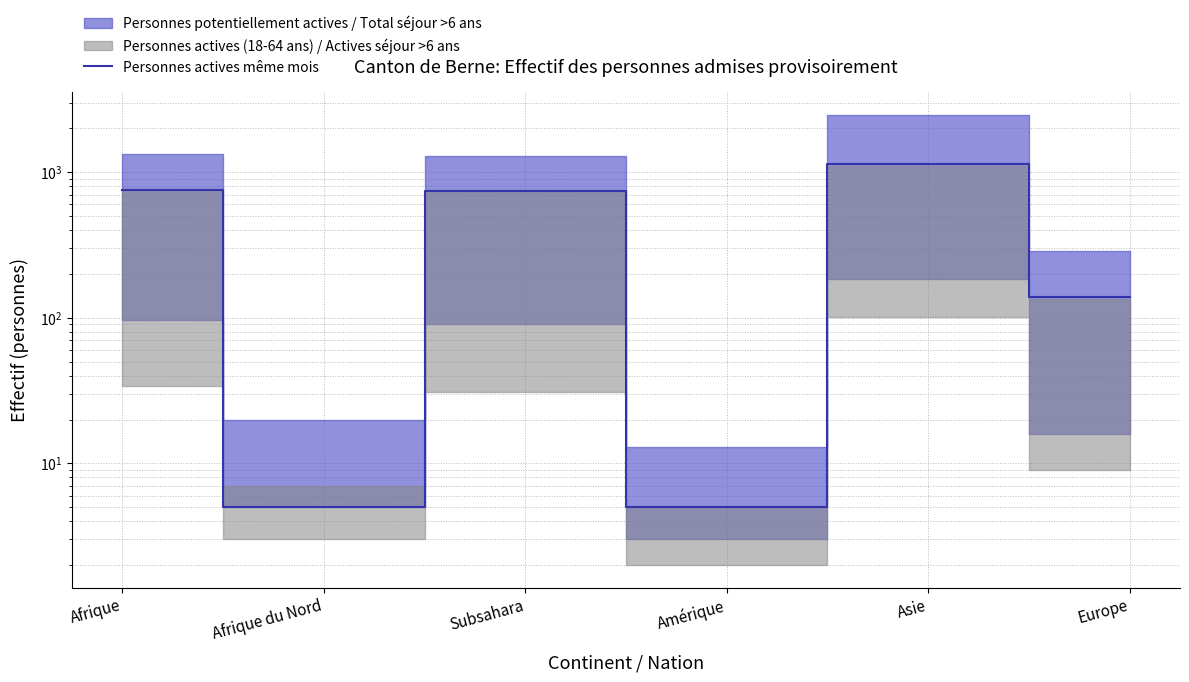

What position from the left is Asie?

5